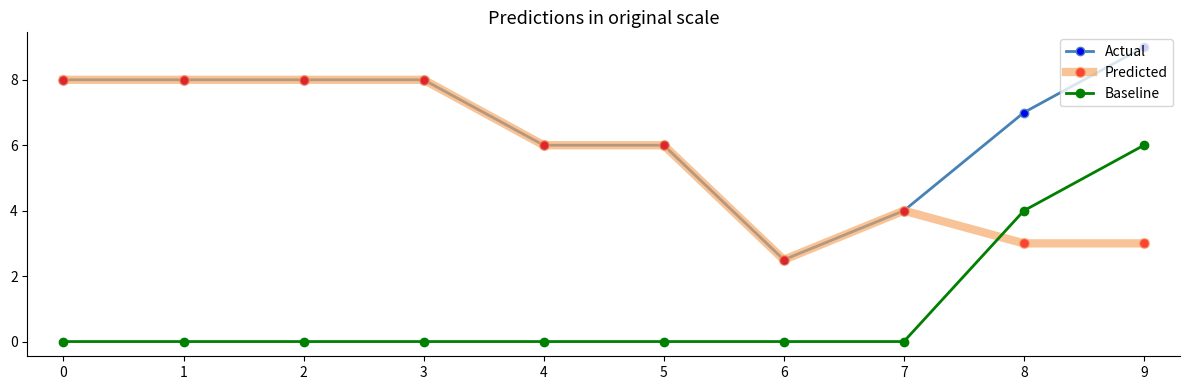

What is the difference between the maximum and minimum values in the Actual series?

6.5